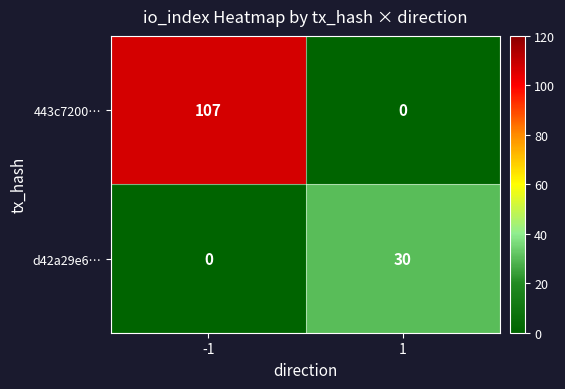

True or false: d42a29e6… has a value of 9 at 1.

False